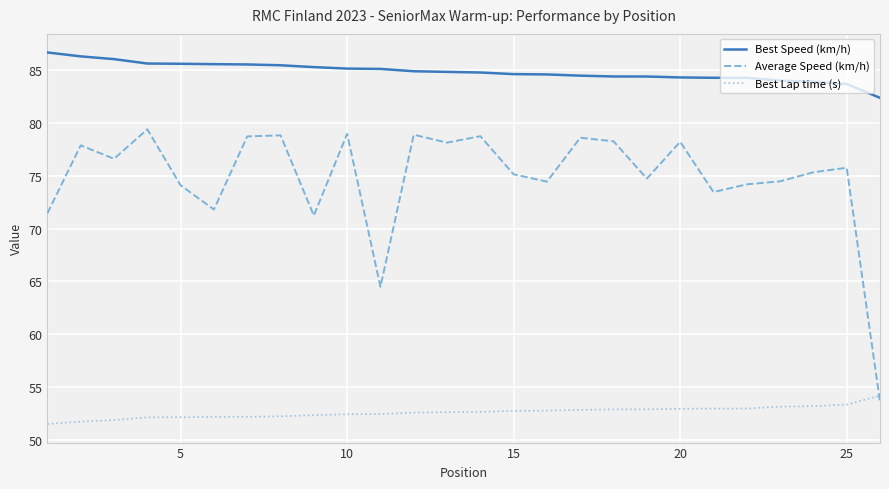

Is this an area chart (filled region under the line)?

No